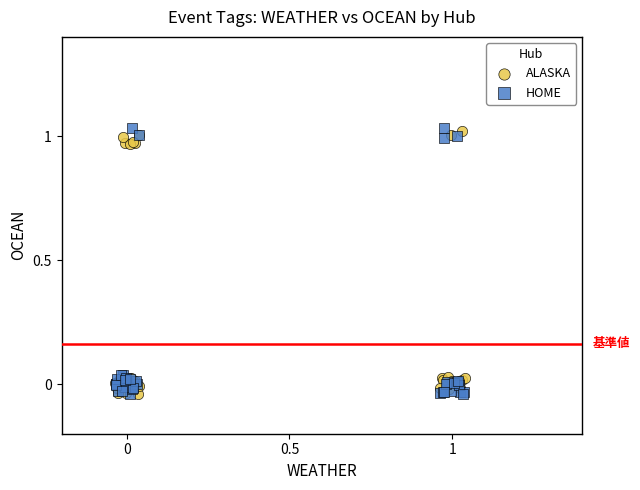

Which series contains the highest Y value?

HOME